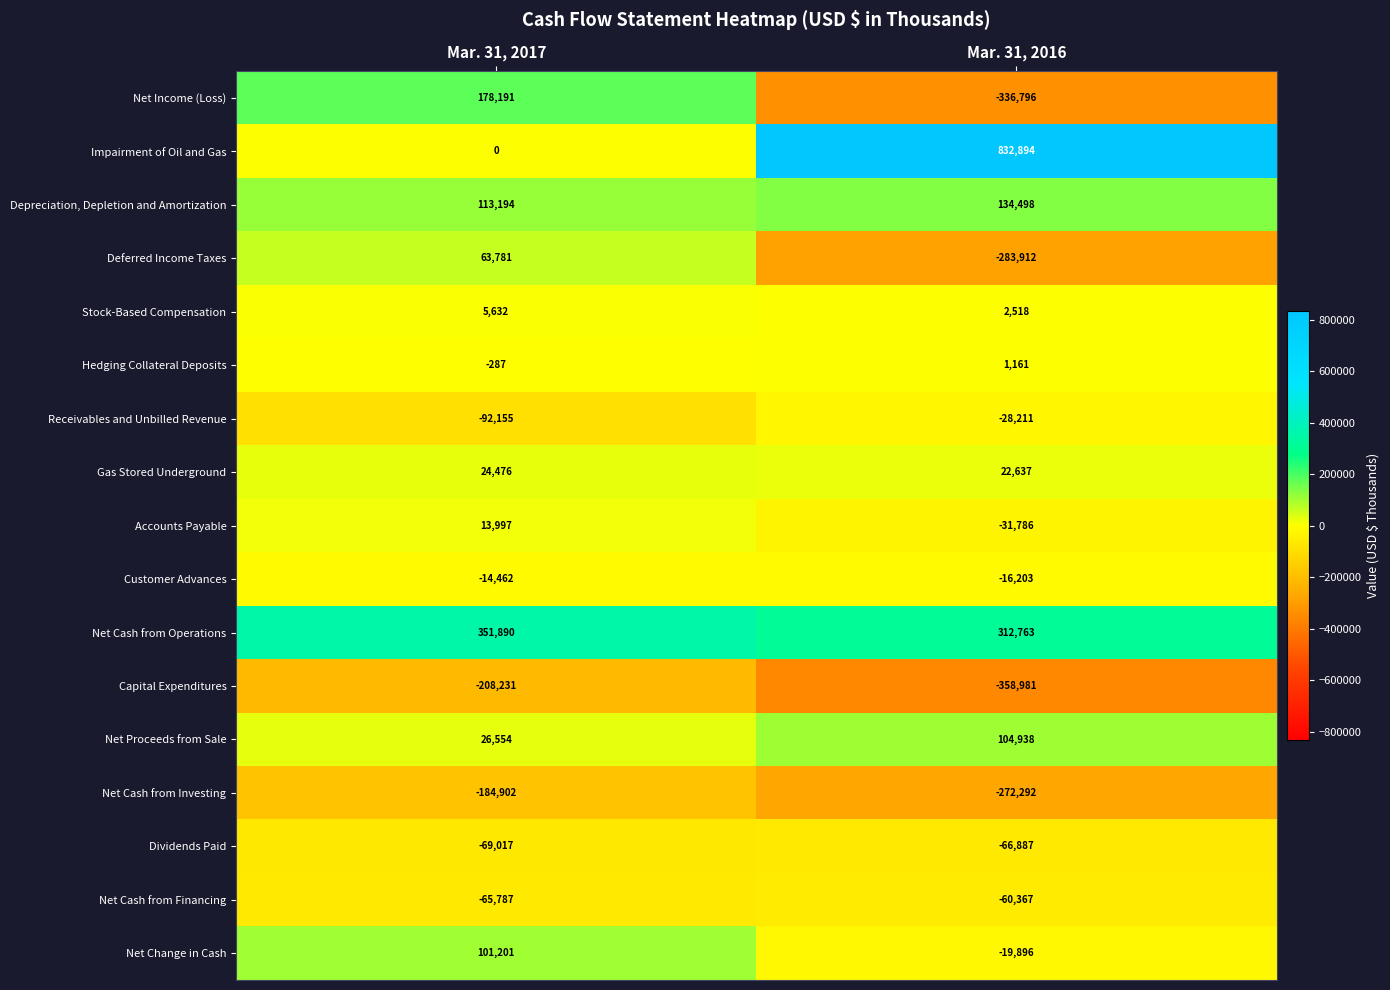

Which series has the largest range (max minus min)?

Impairment of Oil and Gas